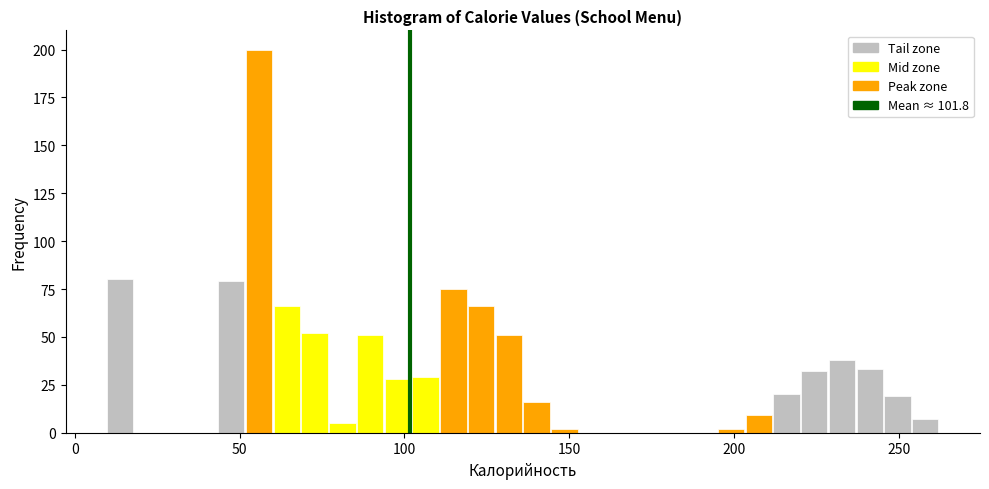

Around what value on the x-axis is the tallest bar? Give the approximate position of its centre, as read against the axis.

55